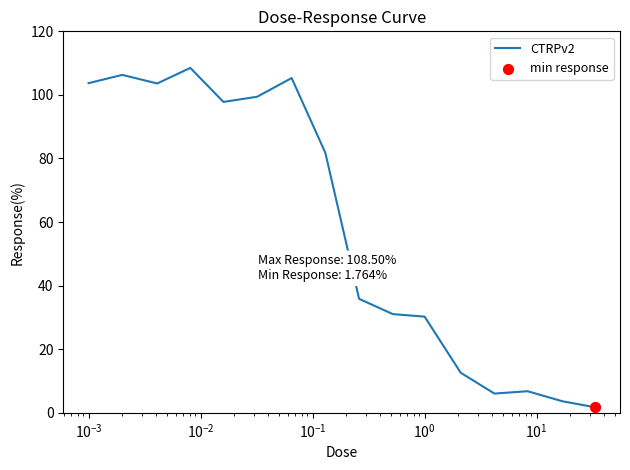

What is the difference between the maximum and minimum values?

106.7